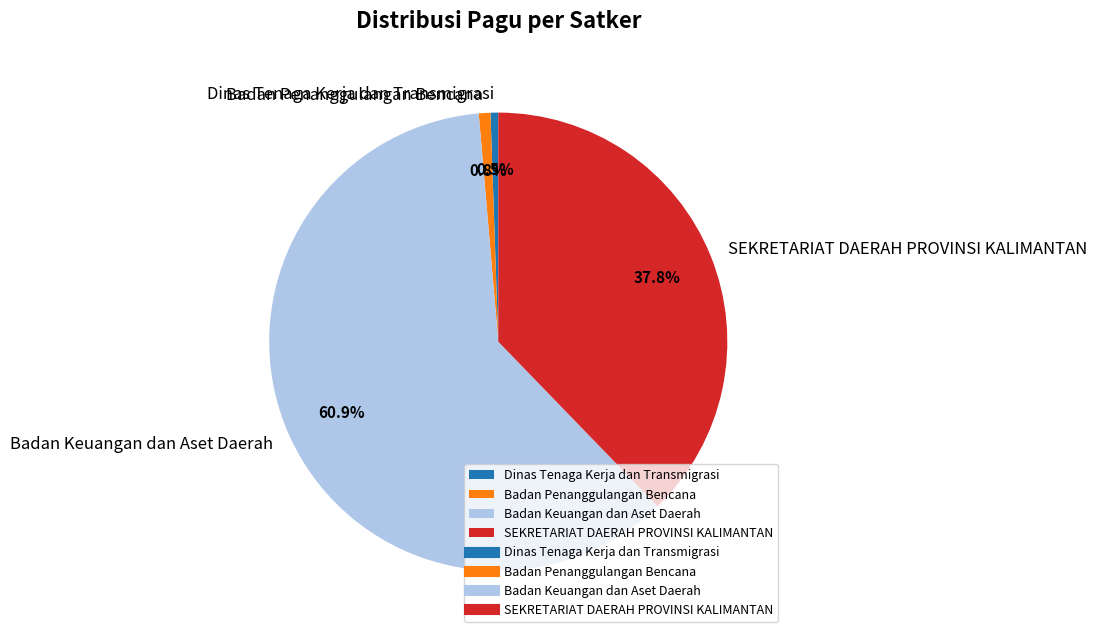

Which slice is the largest?

Badan Keuangan dan Aset Daerah